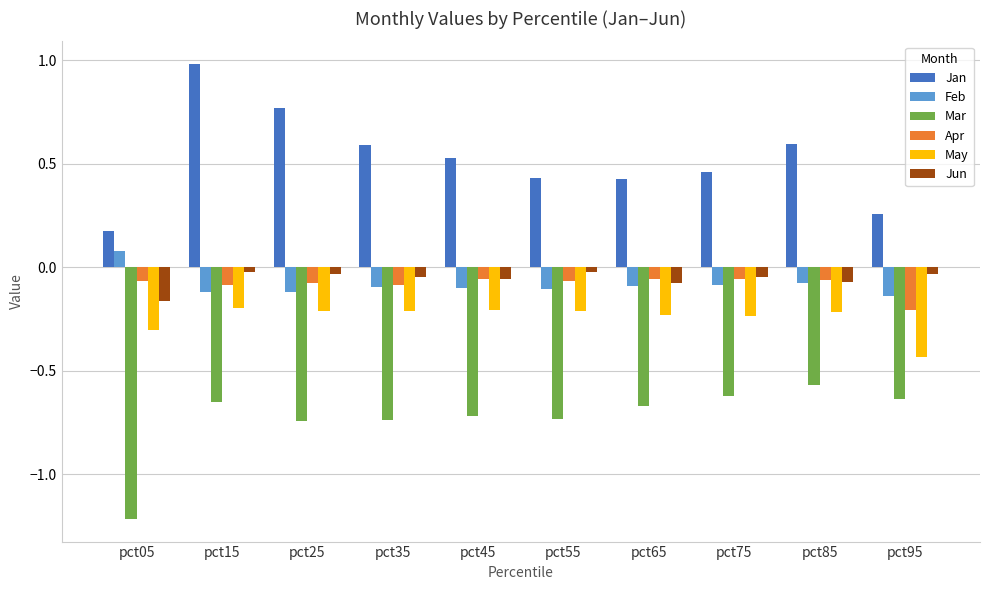

At which category is the sum across all series the highest?

pct15